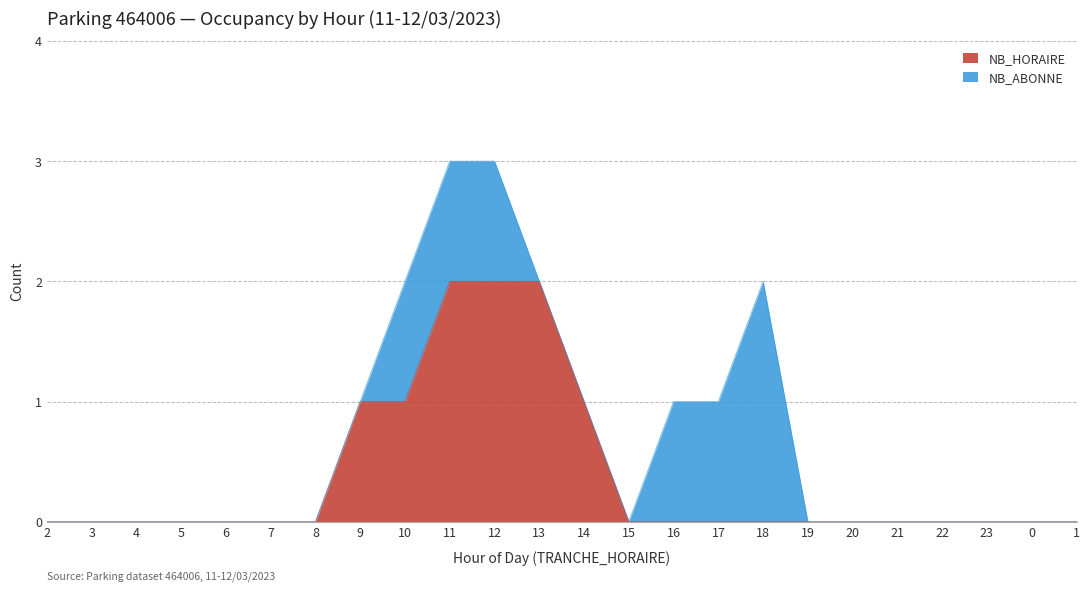

How many values exceed 0?

6